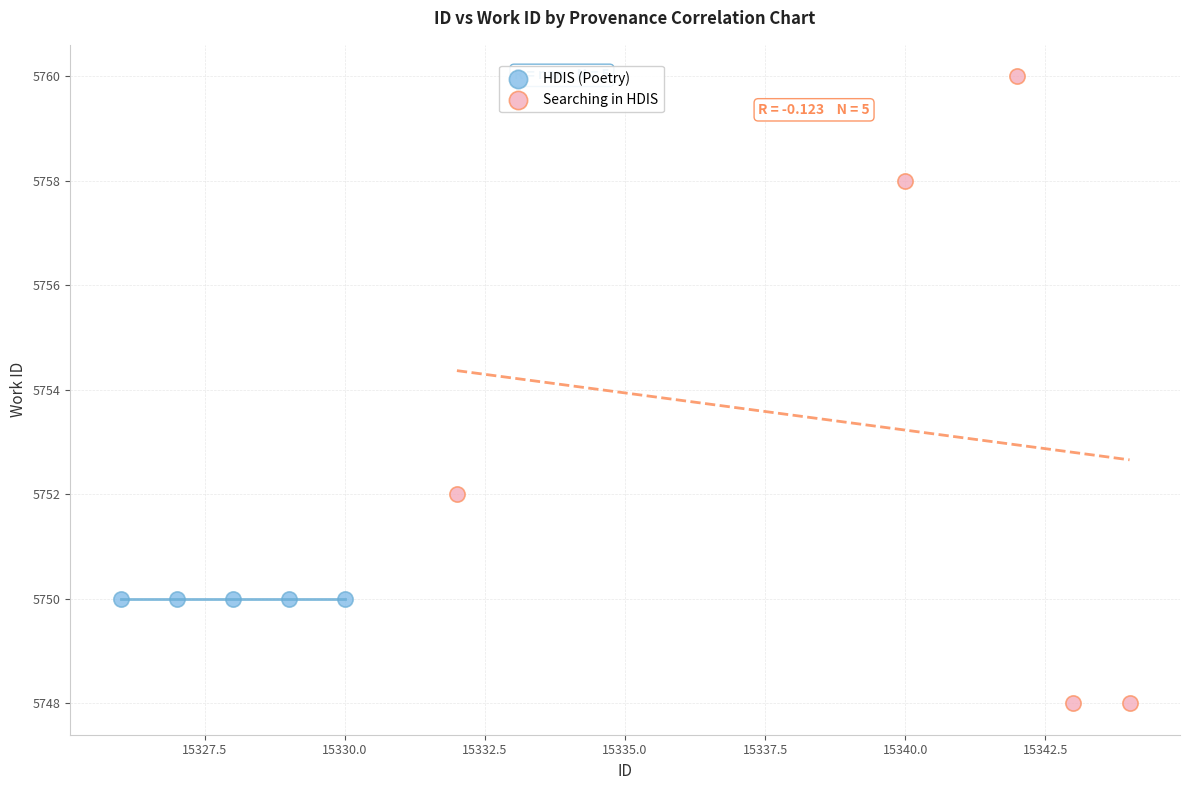

What are all the series names shown in the legend?

HDIS (Poetry), Searching in HDIS